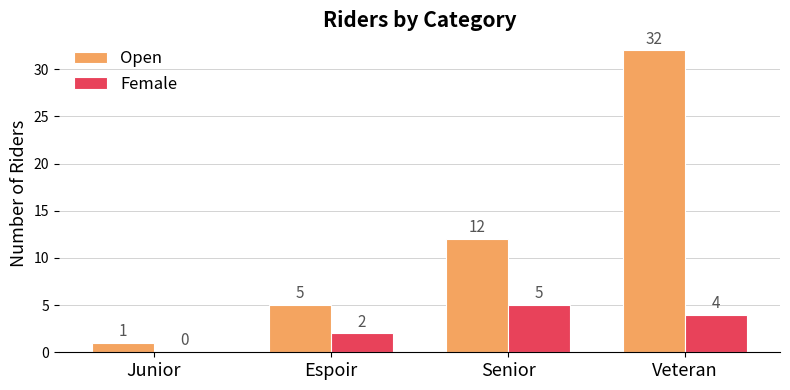

What is the difference between the Female values at Espoir and Junior?

2